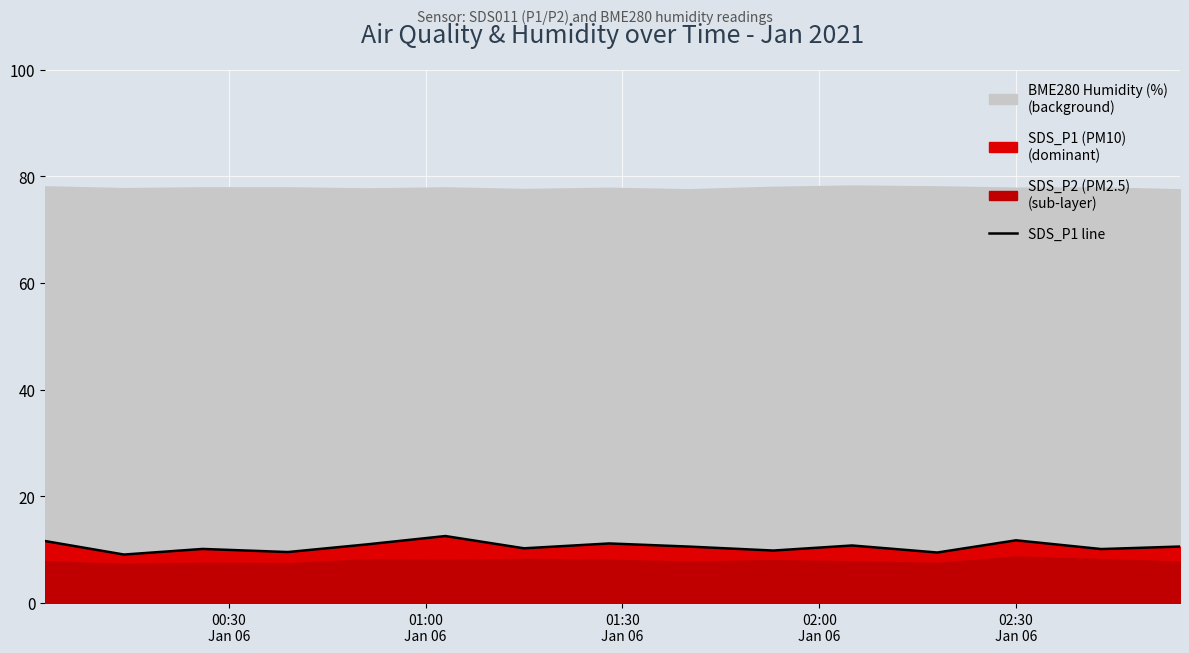

True or false: the data has more than 0 interior local peaks.

True